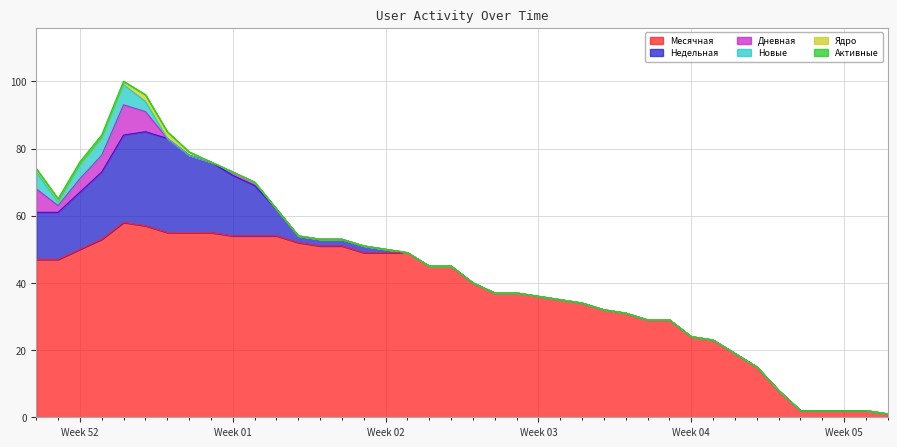

Between 5 and 26, which is larger?

5